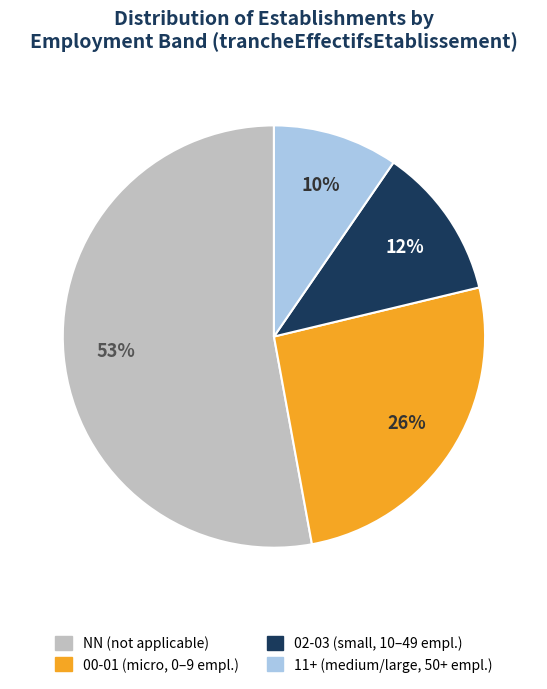

Is there any slice that represents more than half of the pie?

Yes